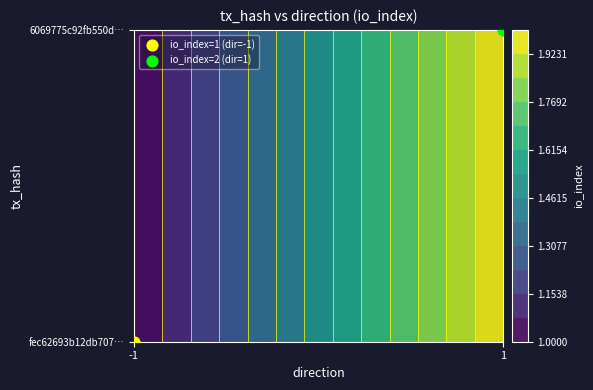

What is the approximate value of 6069775c92fb550df5e56bd7c42b861b14fab00 at io_index?

2